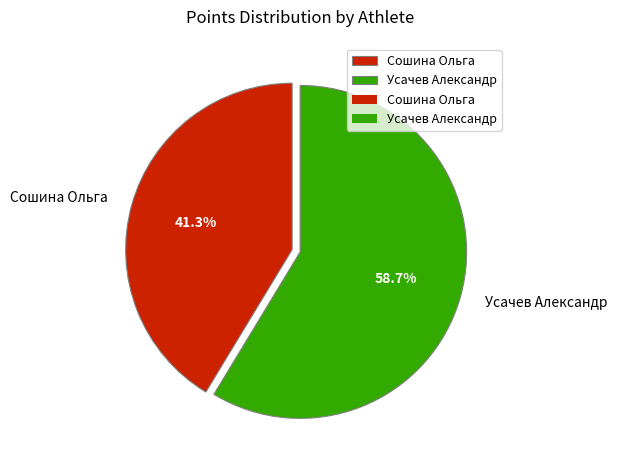

Approximately how many times larger is the value at Усачев Александр compared to Сошина Ольга?

1.4